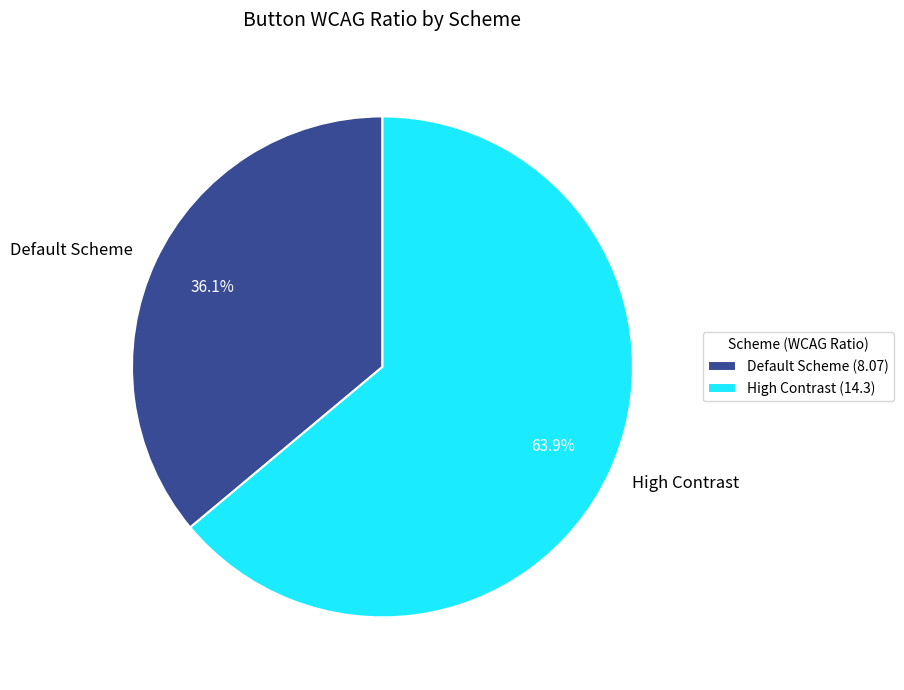

Do High Contrast and Default Scheme together represent more than half of the pie?

Yes